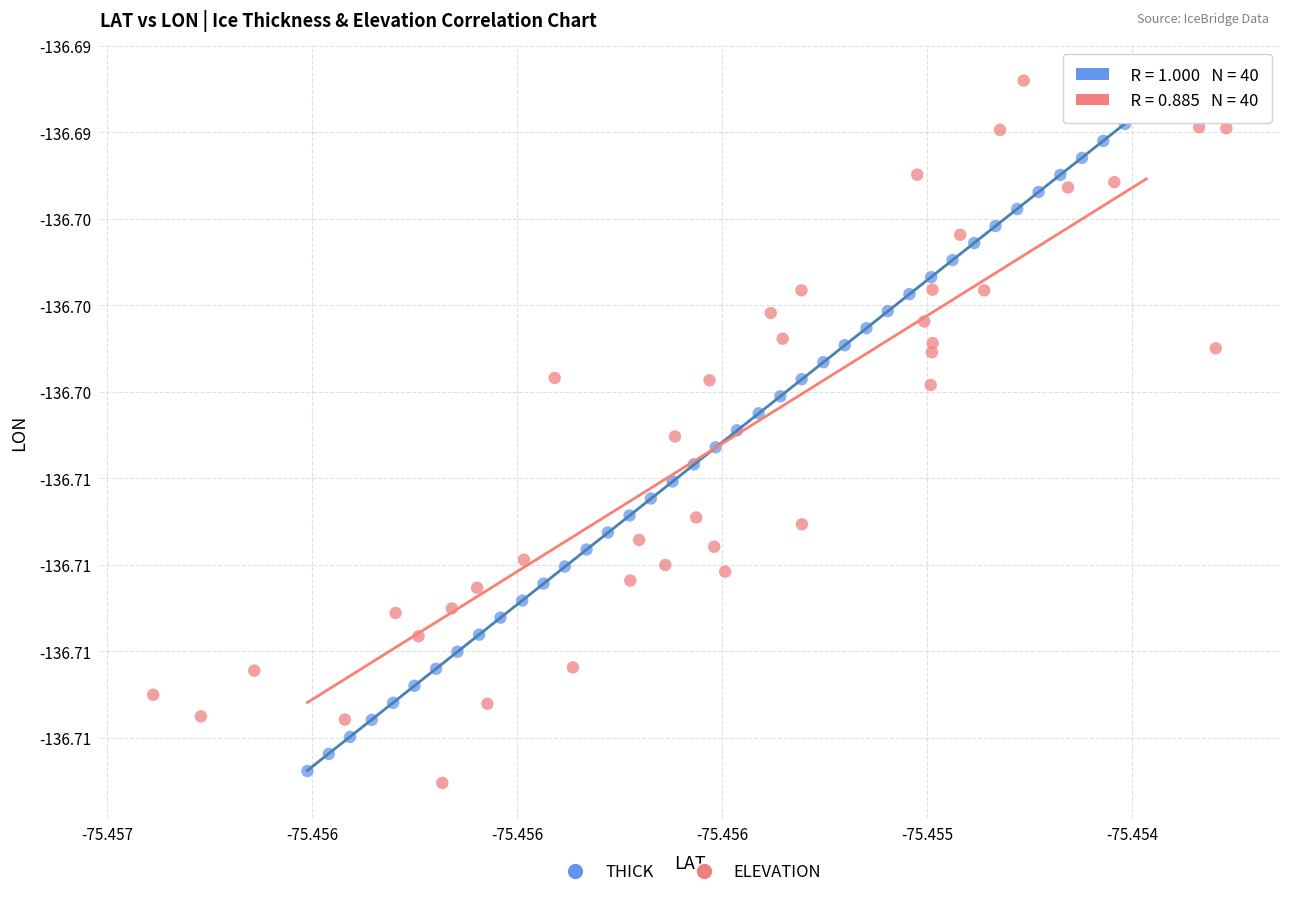

Which series reaches the maximum Y coordinate?

ELEVATION